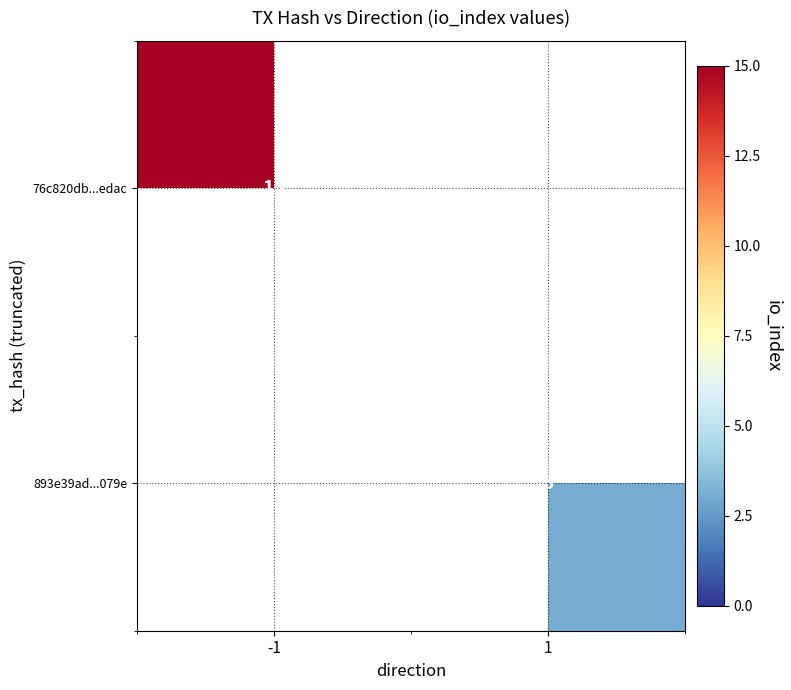

The 893e39ad...079e series shows 1 at 1. True or false?

False